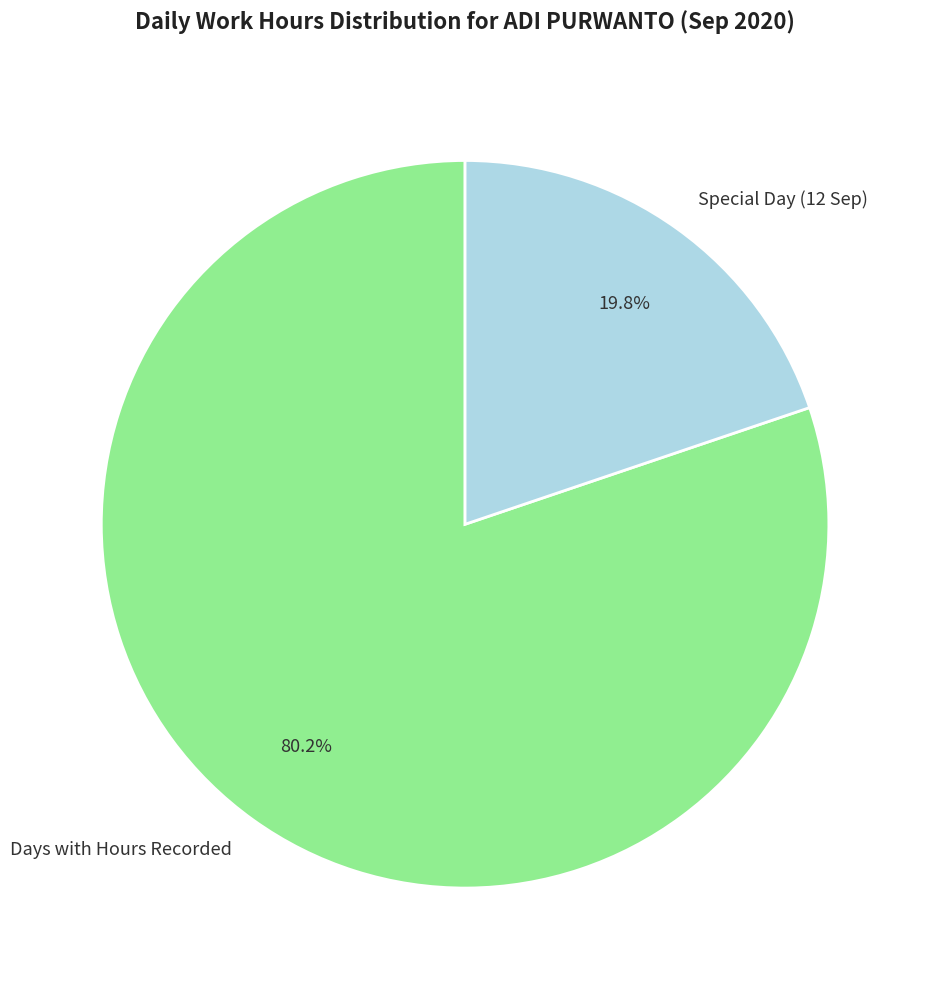

Does Special Day (12 Sep) represent more than half of the total?

No